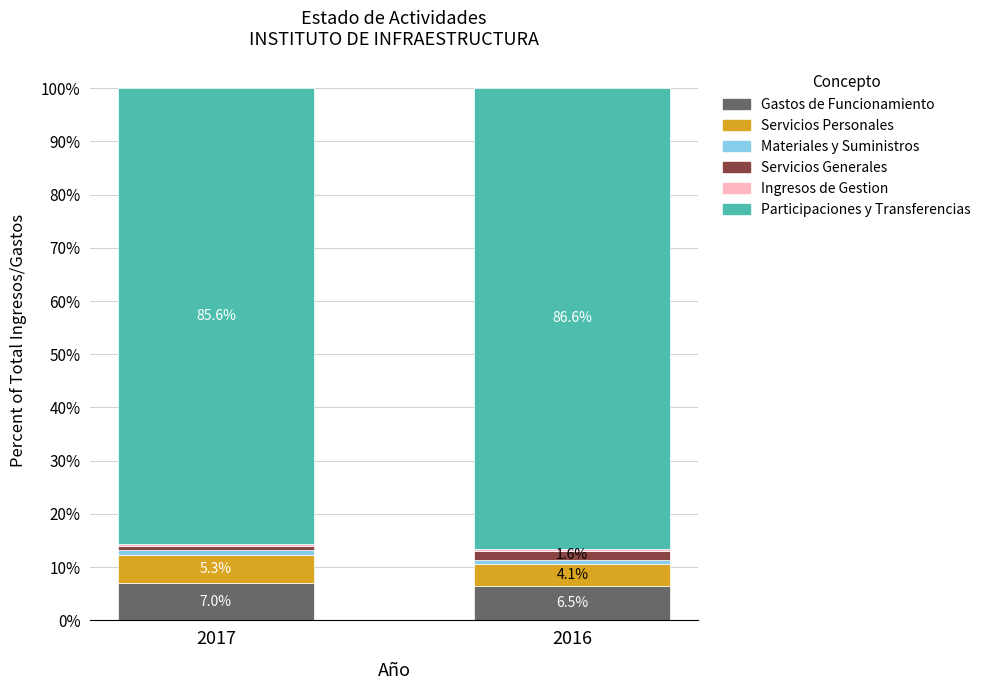

At which label does Gastos de Funcionamiento reach its minimum?

2016